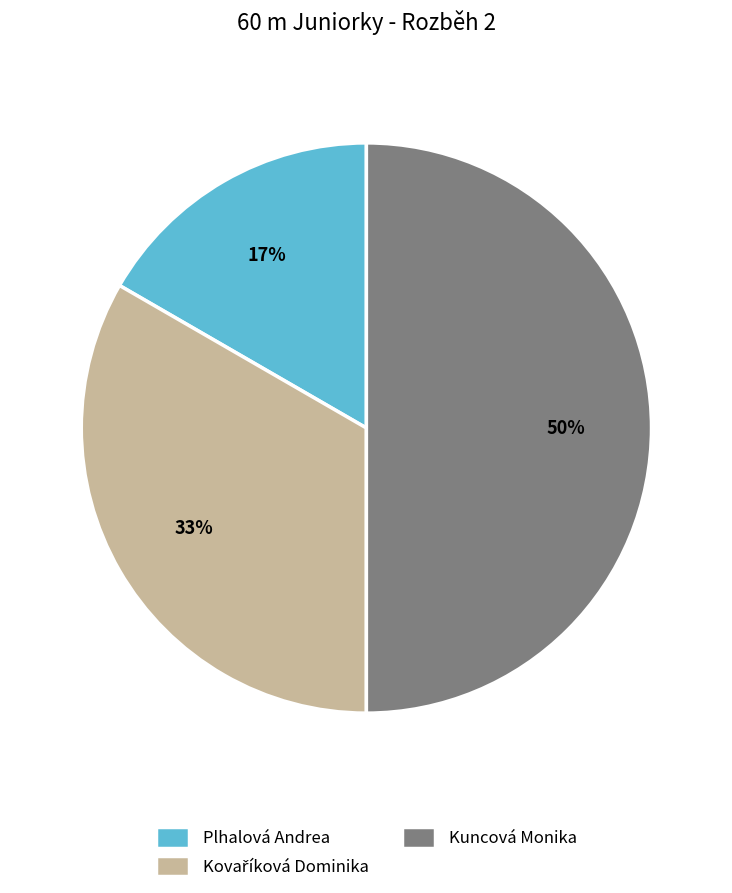

What percentage is the Plhalová Andrea slice, to the nearest percent?

17%